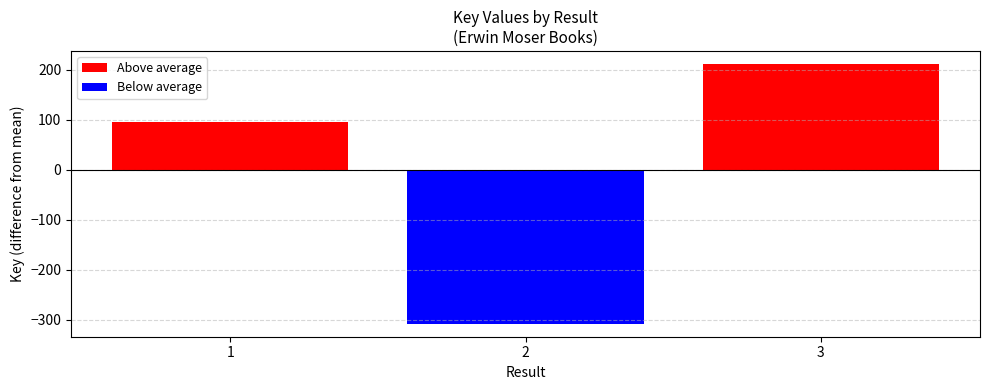

What is the change in value from 1 to 2?

-404